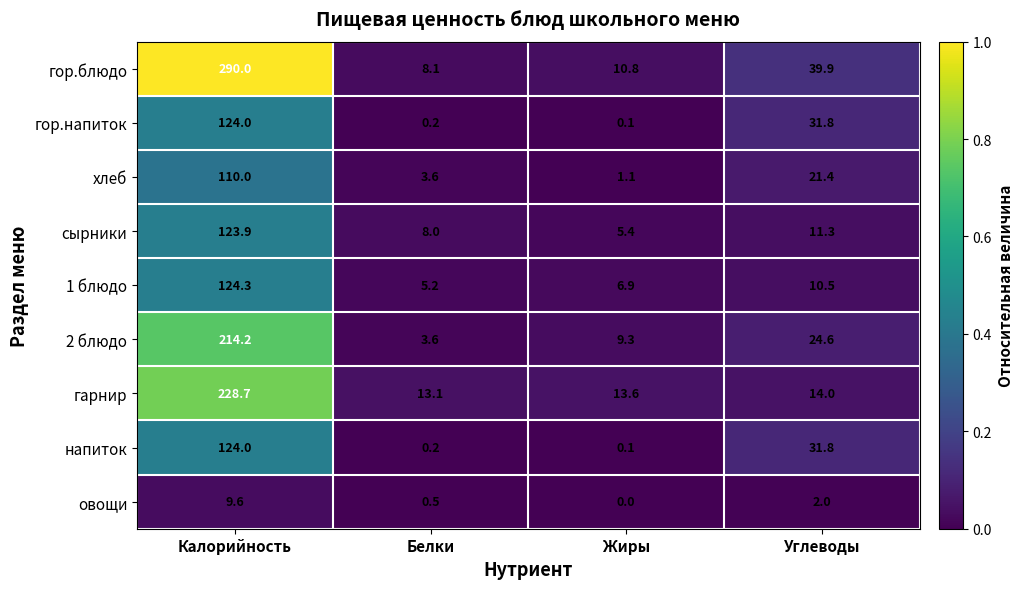

What is the total value across all series at Углеводы?

187.3